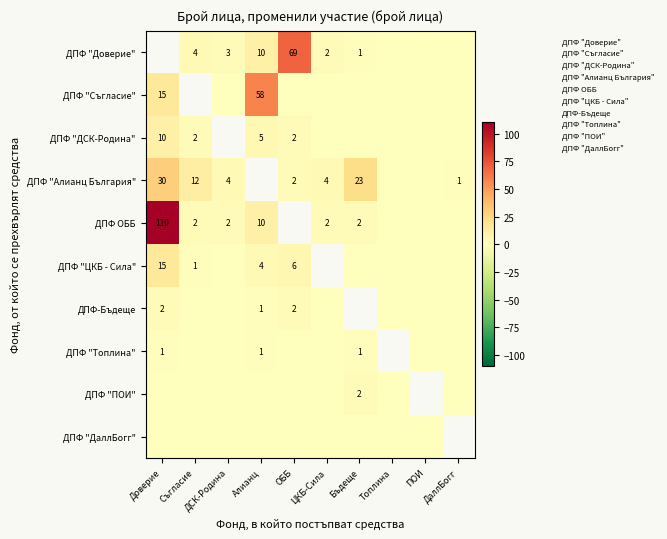

Which has a higher value, Доверие or Бъдеще?

Бъдеще